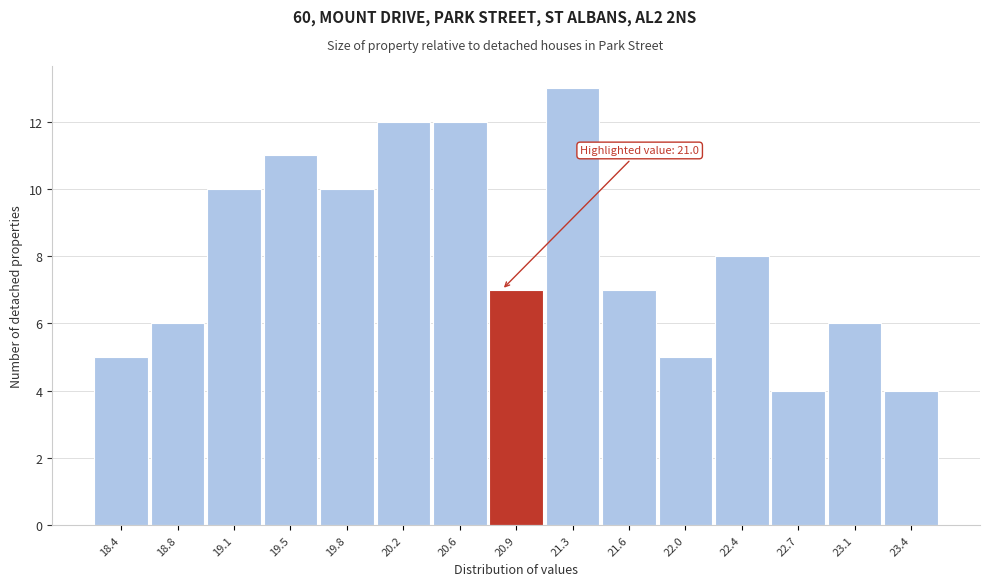

Reading right to left, transcribe all the data shown in this chart.

4	6	4	8	5	7	13	7	12	12	10	11	10	6	5